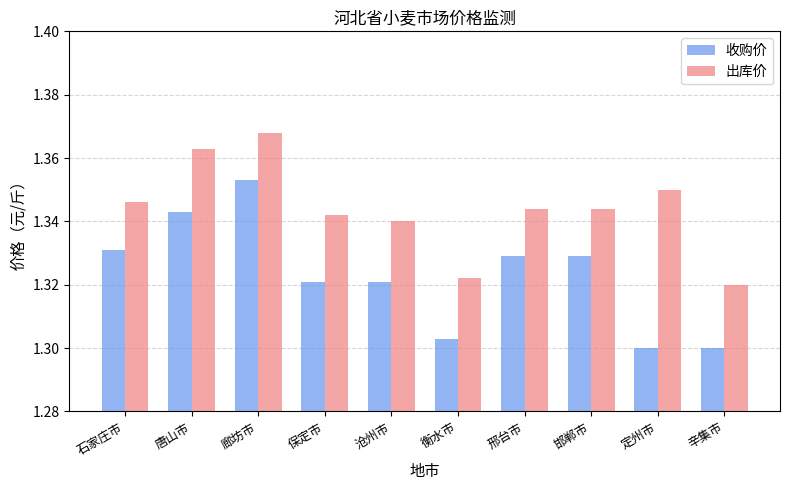

At how many categories does at least one series exceed 1?

10